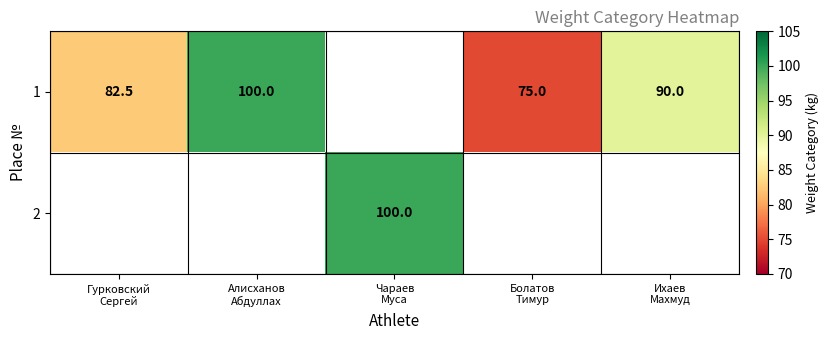

Count the number of categories in the chart.

5